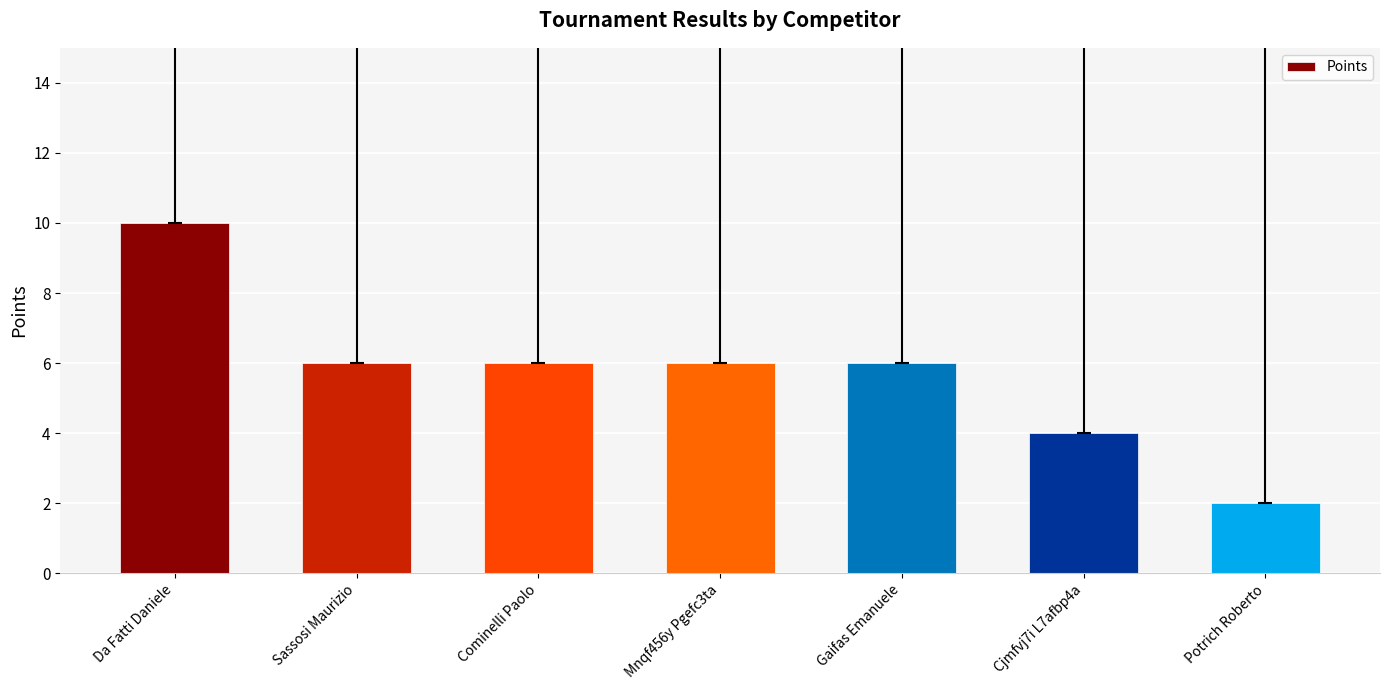

What is the minimum value shown in the chart?

2